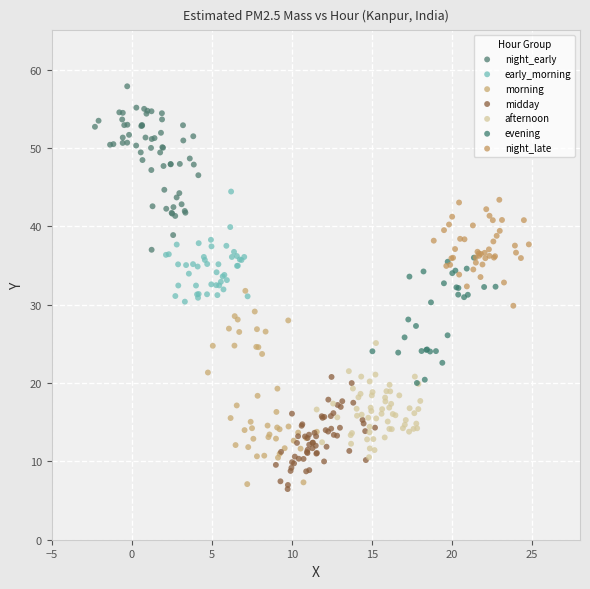

Which series reaches the minimum Y coordinate?

midday